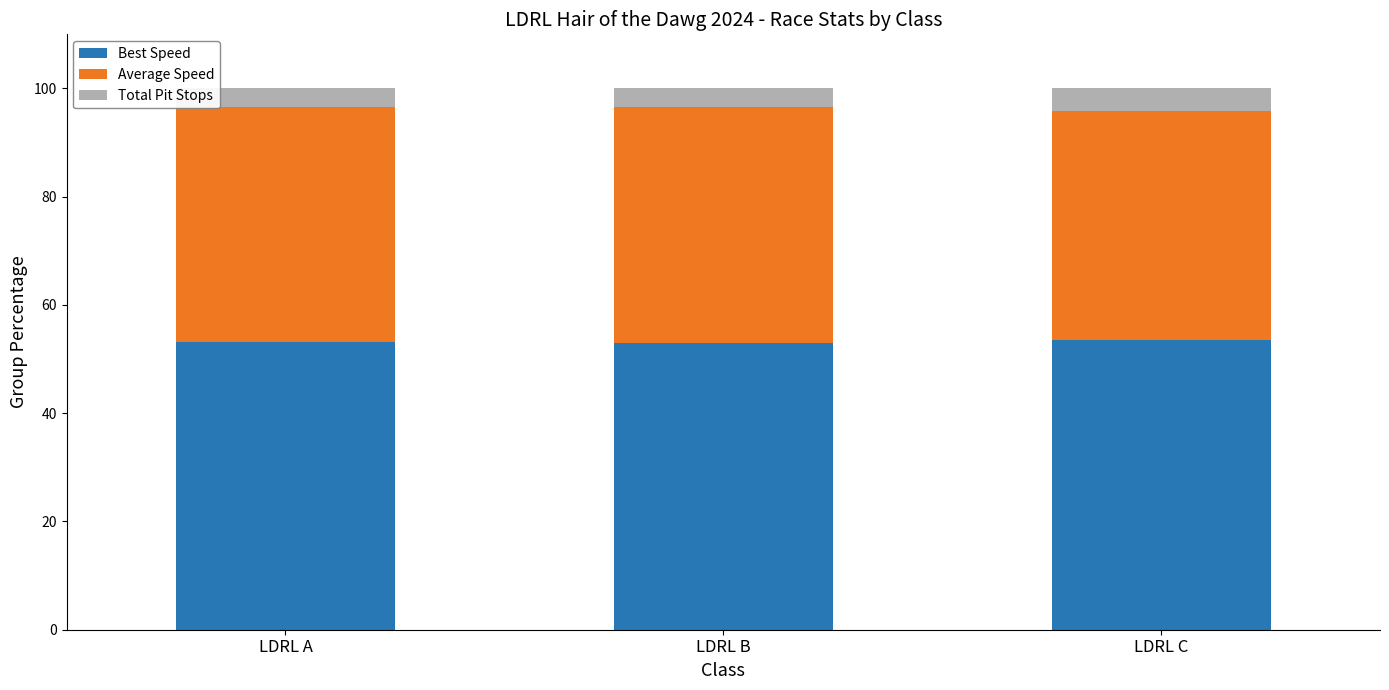

What is the sum of the Best Speed values at LDRL B and LDRL C?

106.5